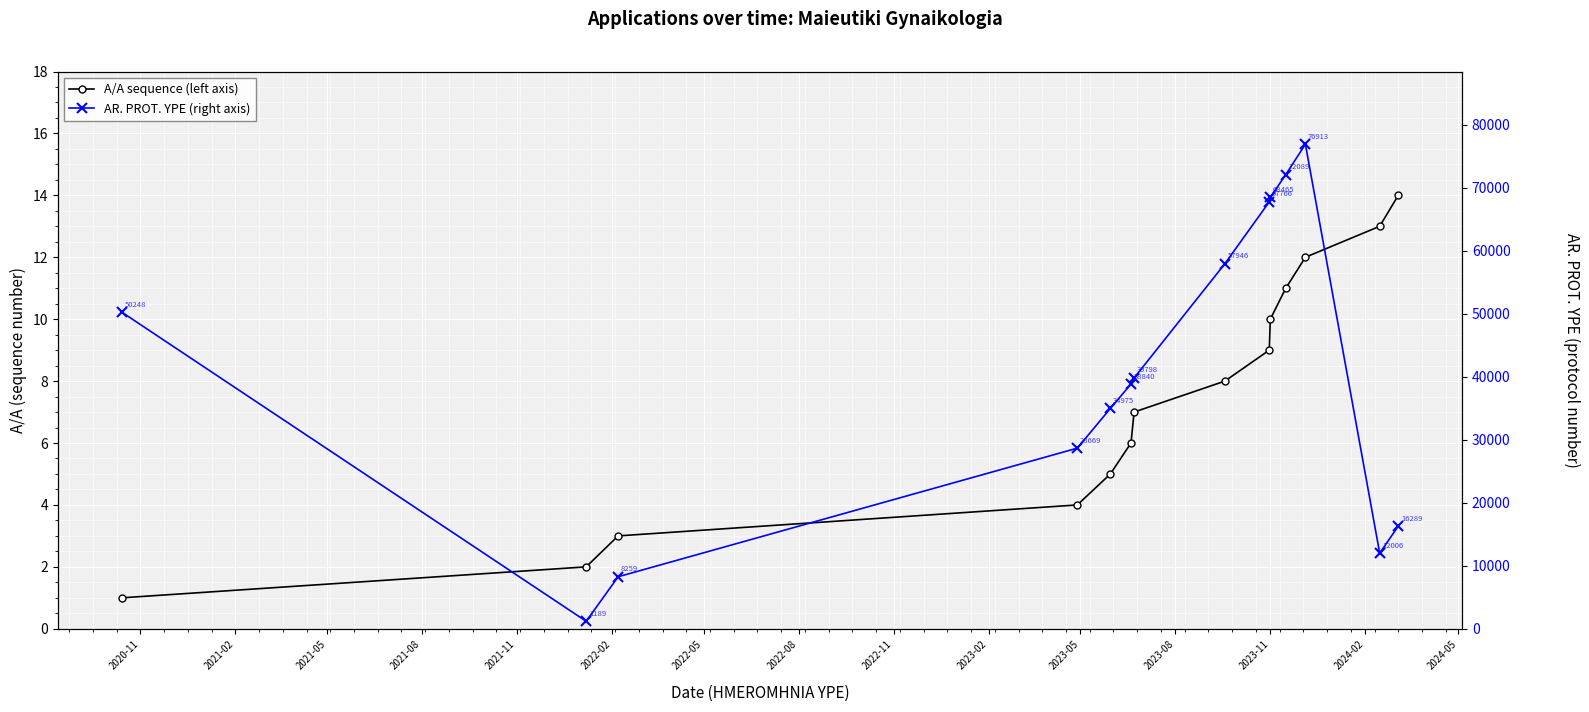

Reading left to right, what are all the values shown in this chart?

A/A sequence (left axis): 1	2	3	4	5	6	7	8	9	10	11	12	13	14
AR. PROT. YPE (right axis): 50248	1189	8259	28669	34975	38840	39798	57946	67766	68465	72089	76913	12006	16289